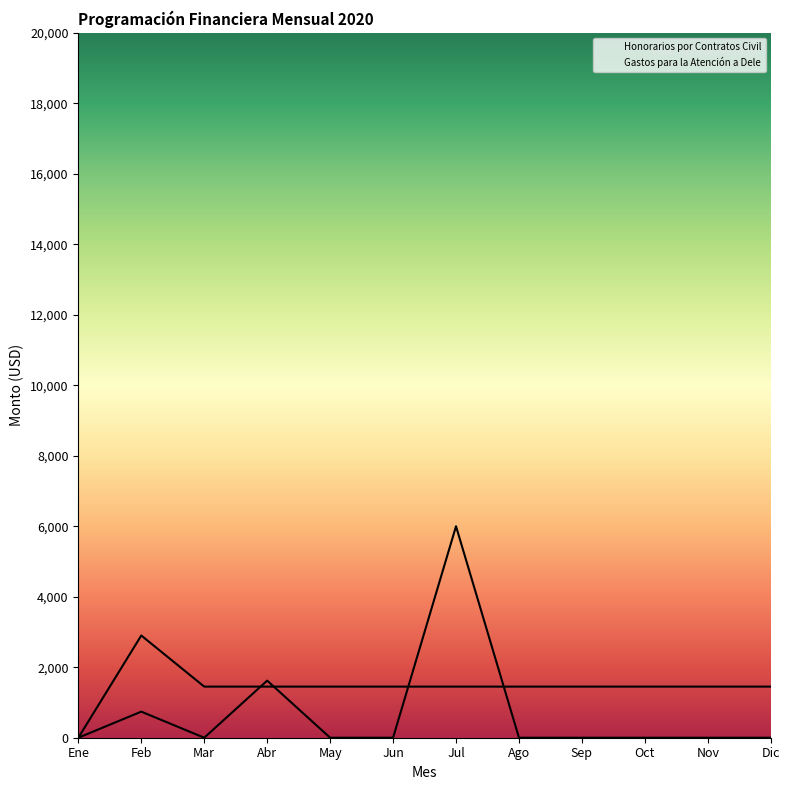

What is the difference between the maximum and minimum values in the Gastos para la Atención a Delegados Ext series?

6000